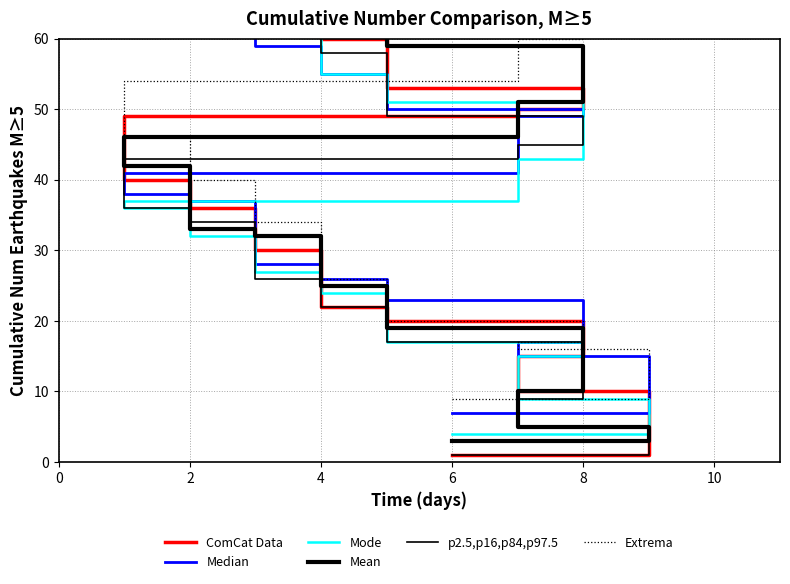

True or false: p2.5,p16,p84,p97.5 has more than 2 points higher than both neighbors.

False